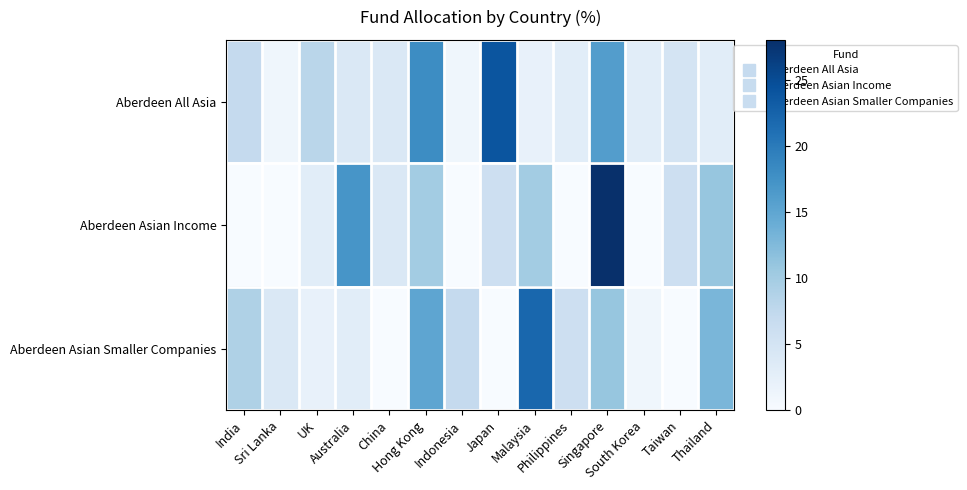

What is the total value across all series at Hong Kong?

43